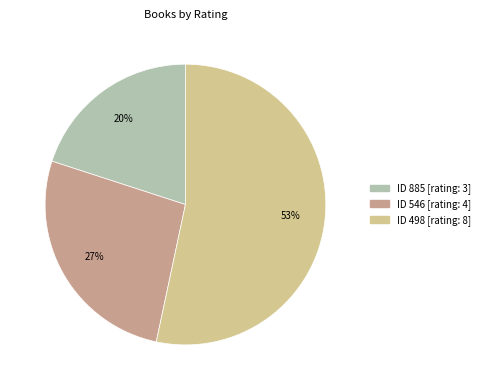

To the nearest percent, what is the average slice percentage?

33%